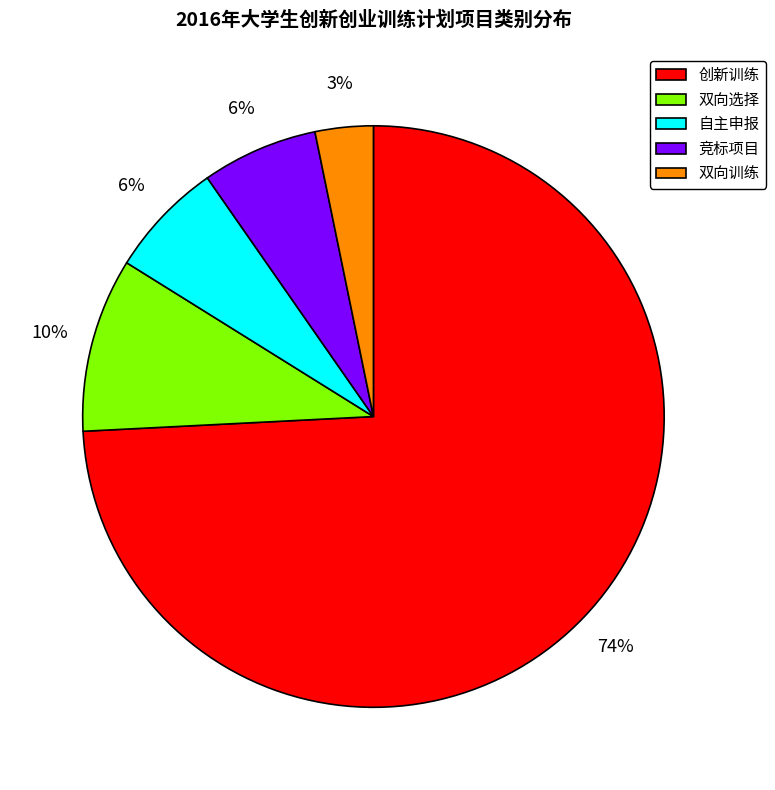

Count the number of slices in the pie.

5